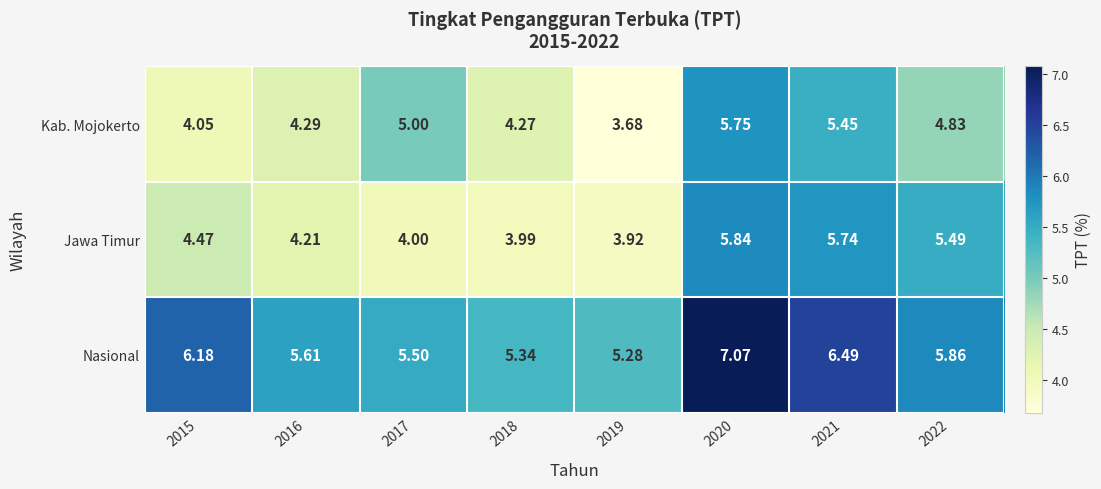

How many categories are shown in the chart?

8